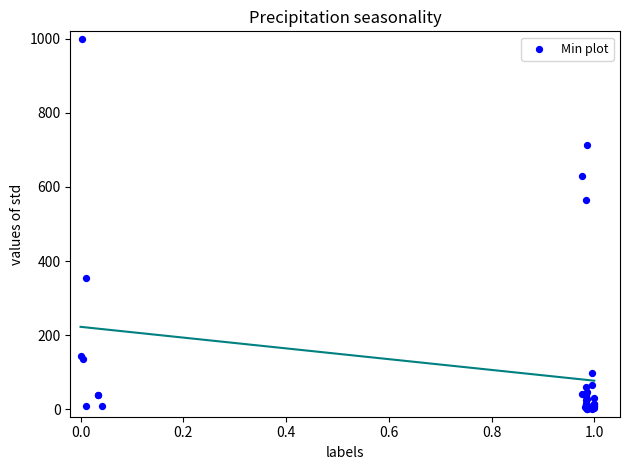

What Y value in the scatter plot is closest to 500?

565.2